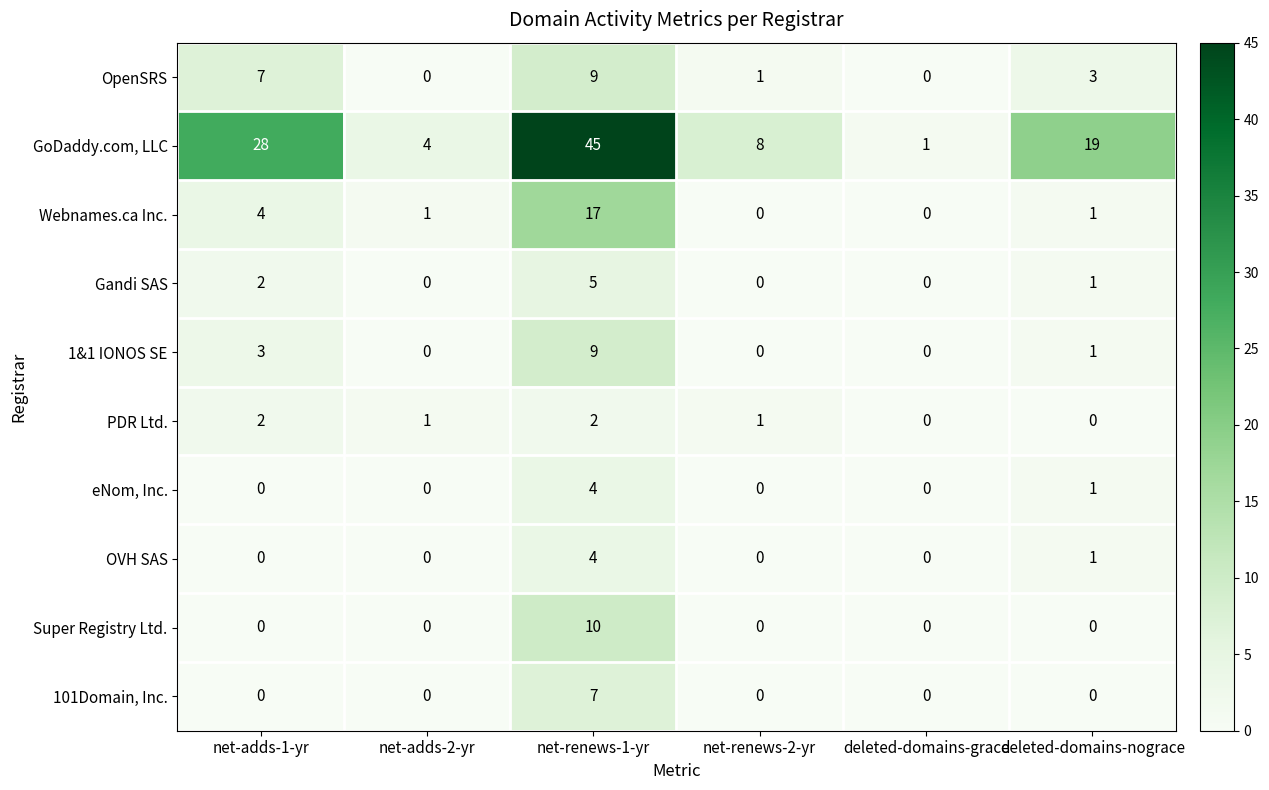

What is the sum of the Super Registry Ltd. values at net-adds-1-yr and net-renews-1-yr?

10